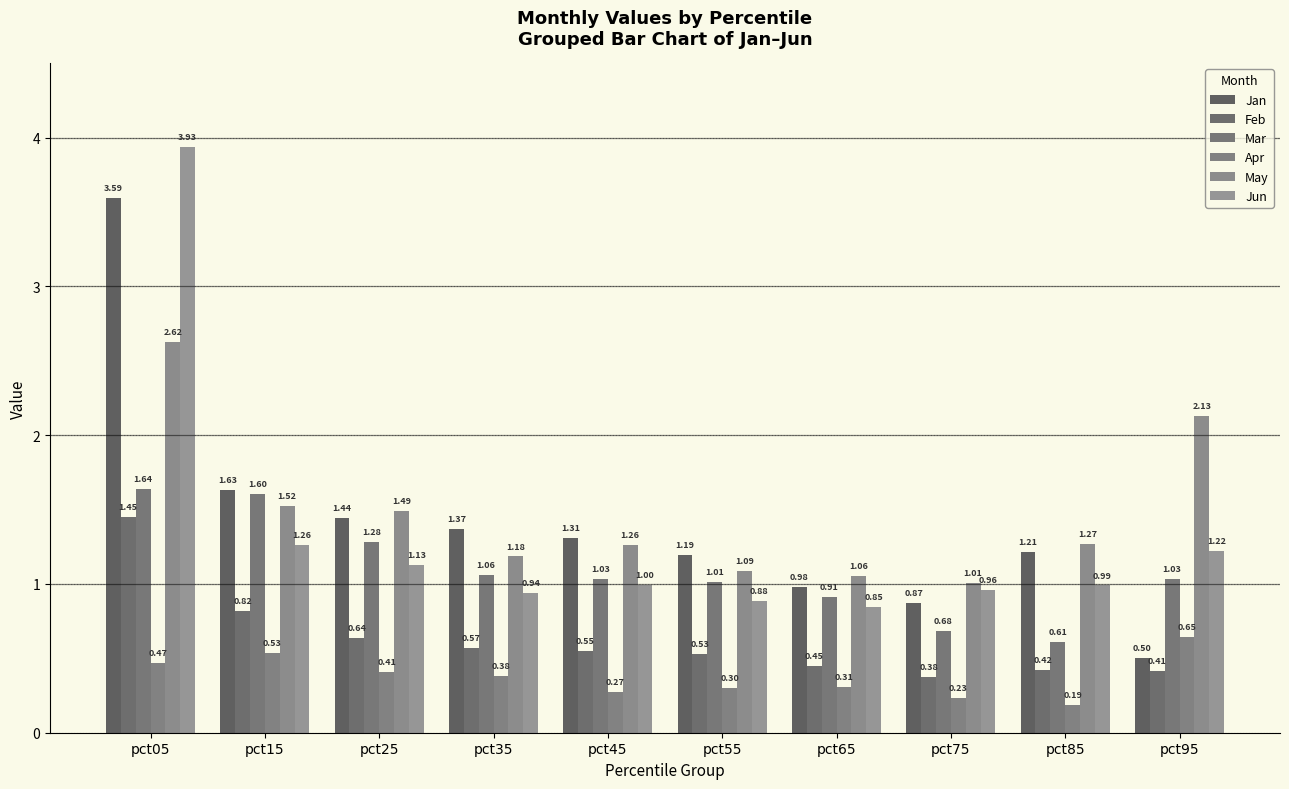

How many bars are there in each group?

6